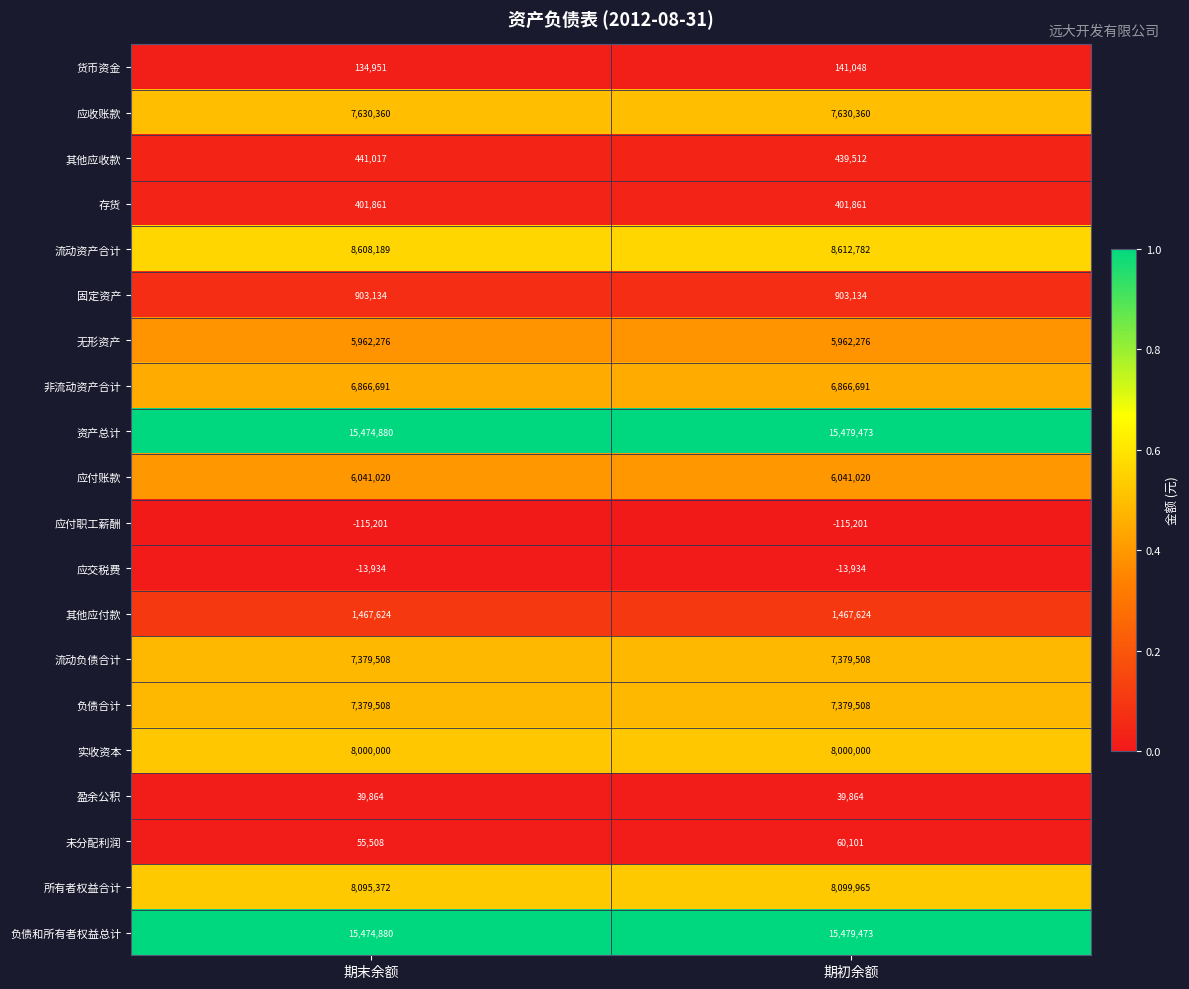

How many categories are shown in the chart?

2